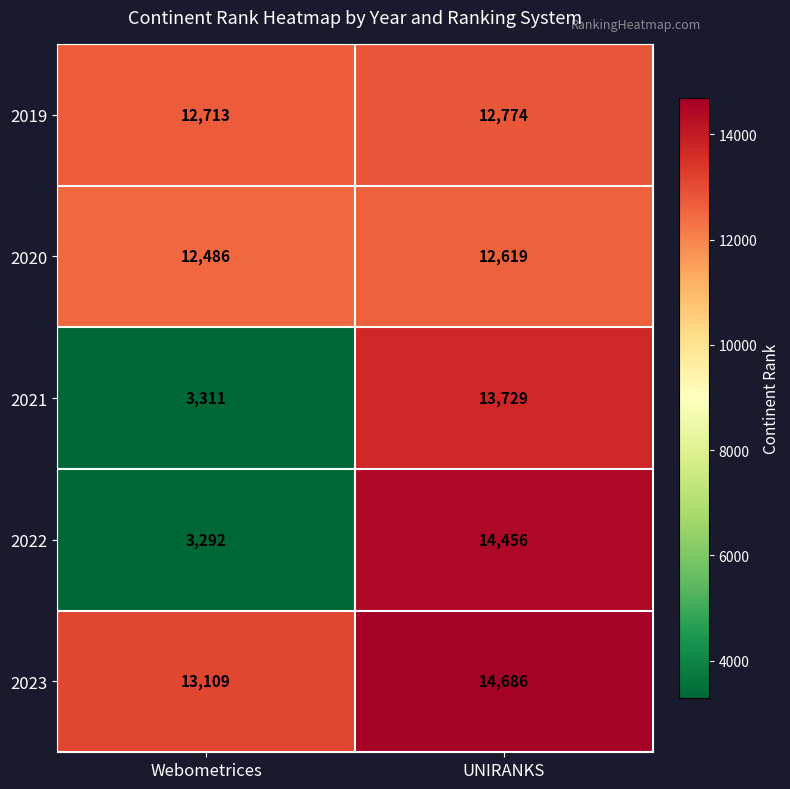

Which series has the largest total across all categories?

2023